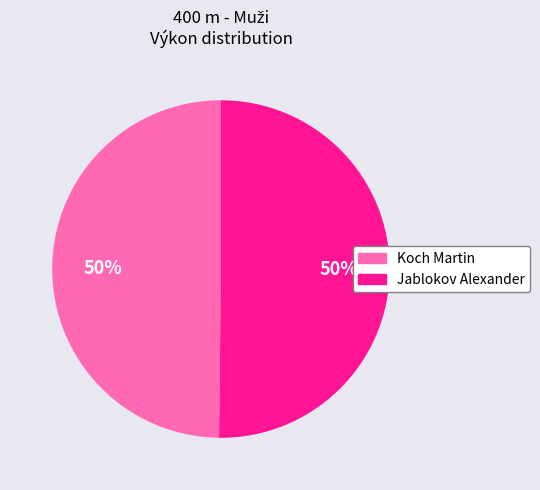

True or false: Koch Martin accounts for 50% of the total.

True